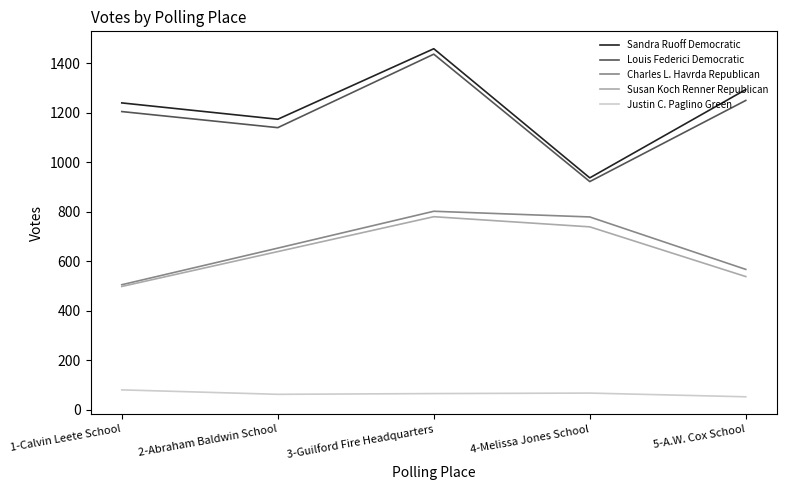

What value does the Charles L. Havrda Republican series have at 1-Calvin Leete School, to the nearest 50?

500